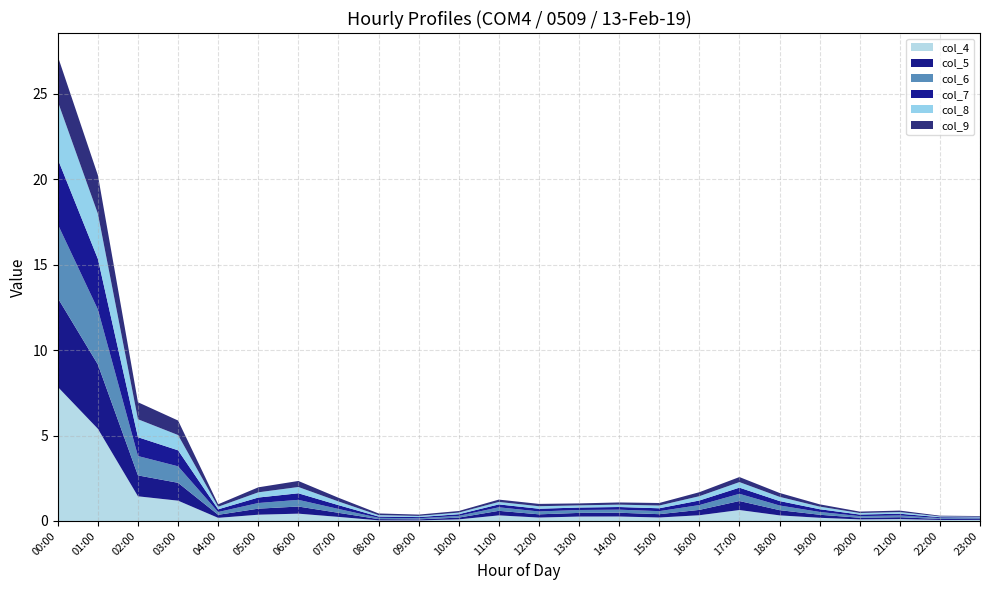

Reading right to left, list all the values displayed in this chart.

col_4: 0.1	0.1	0.1	0.1	0.2	0.3	0.6	0.3	0.2	0.3	0.3	0.2	0.3	0.1	0.0	0.0	0.2	0.4	0.4	0.2	1.2	1.4	5.4	7.8
col_5: 0.1	0.1	0.1	0.1	0.2	0.3	0.5	0.3	0.2	0.2	0.2	0.2	0.3	0.1	0.1	0.1	0.2	0.4	0.4	0.2	1.0	1.2	3.8	5.2
col_6: 0.0	0.1	0.1	0.1	0.2	0.3	0.4	0.3	0.2	0.2	0.2	0.2	0.2	0.1	0.1	0.1	0.2	0.4	0.3	0.2	1.0	1.1	3.2	4.3
col_7: 0.0	0.1	0.1	0.1	0.2	0.3	0.4	0.3	0.2	0.2	0.1	0.2	0.2	0.1	0.1	0.1	0.2	0.4	0.3	0.2	0.9	1.1	3.0	3.8
col_8: 0.0	0.0	0.1	0.1	0.2	0.2	0.3	0.3	0.2	0.1	0.1	0.1	0.1	0.1	0.1	0.1	0.2	0.4	0.3	0.1	0.9	1.1	2.6	3.4
col_9: 0.0	0.0	0.1	0.1	0.1	0.2	0.3	0.2	0.1	0.1	0.1	0.1	0.1	0.1	0.1	0.1	0.2	0.4	0.3	0.1	0.8	1.0	2.3	2.6